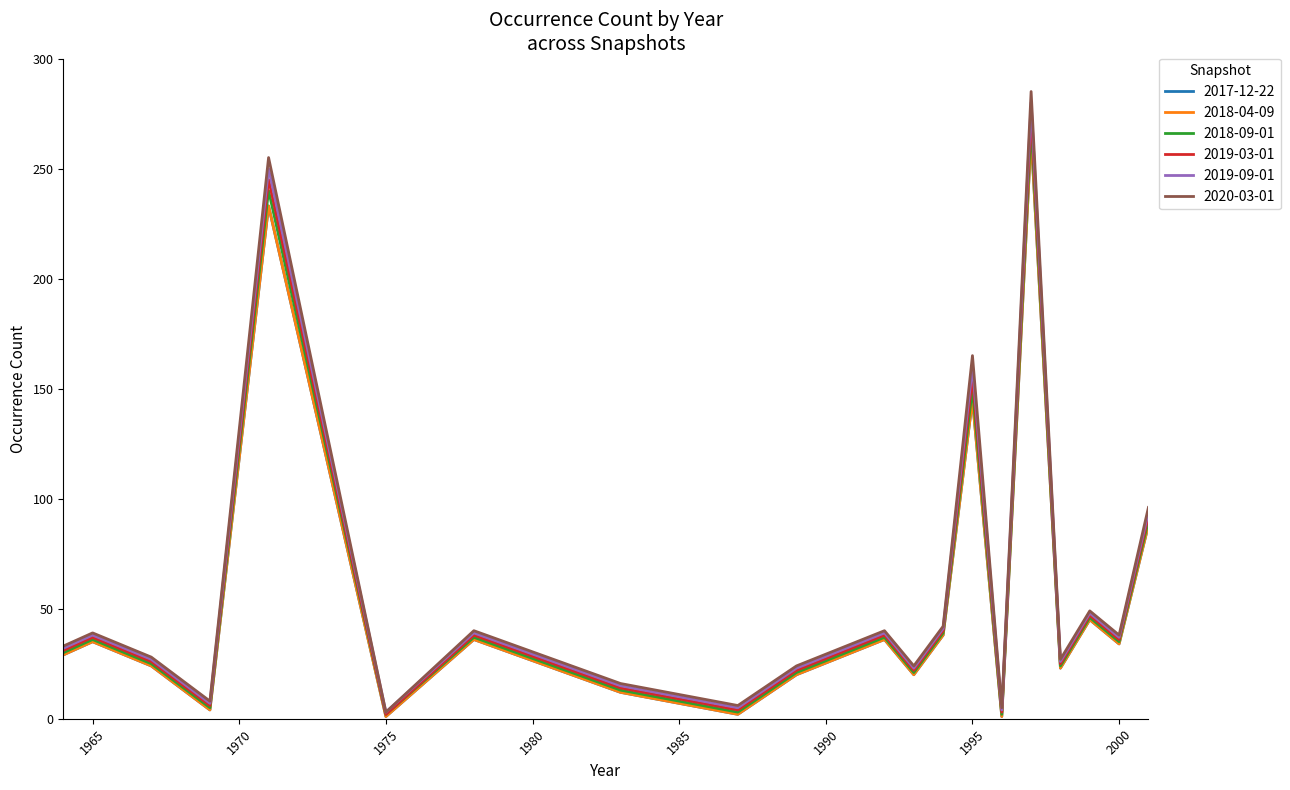

At which category is the sum across all series the highest?

1997